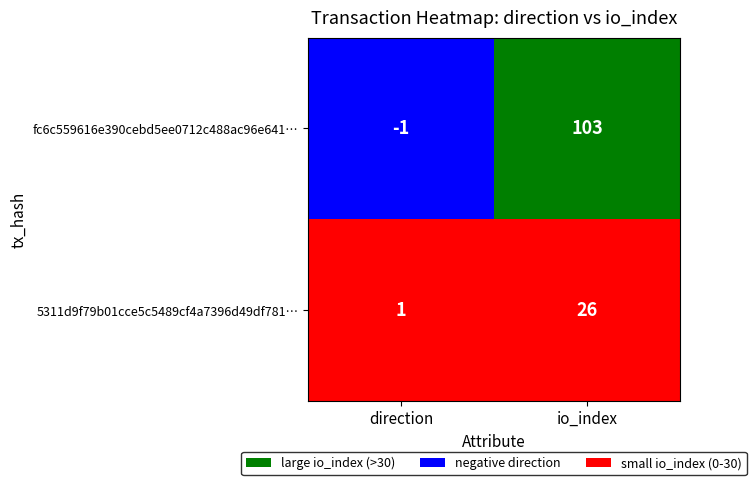

Count the 5311d9f79b01cce5c5489cf4a7396d49df781d6 values in the range 1 to 26.

2